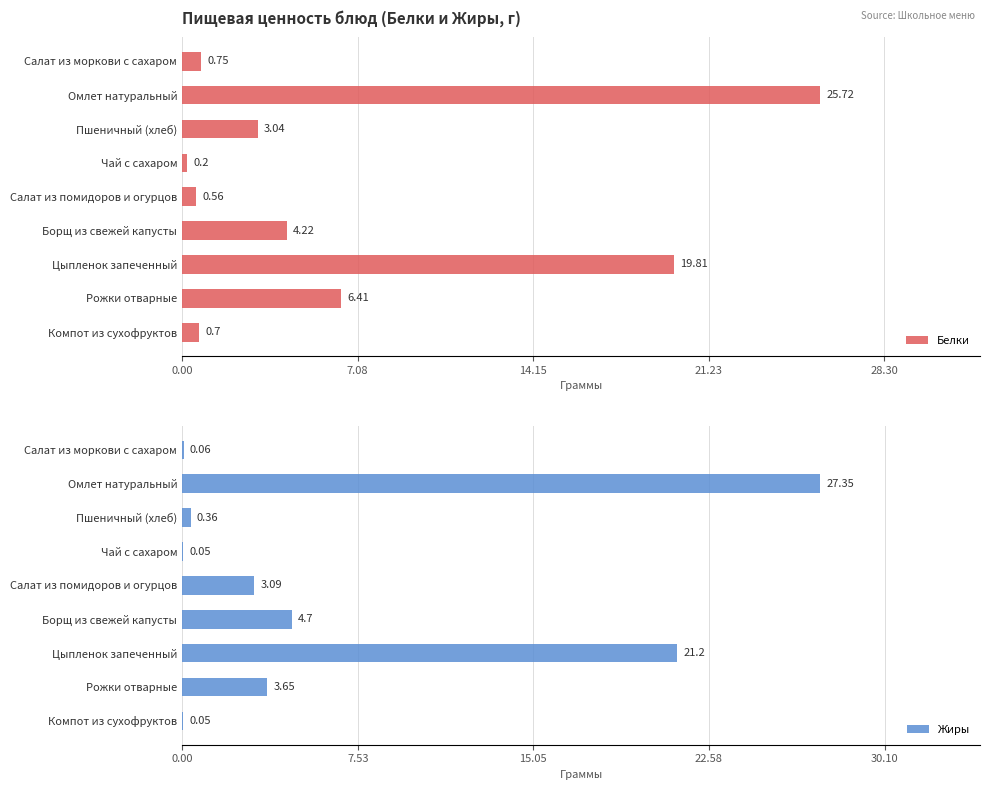

Which series has the largest range (max minus min)?

Жиры